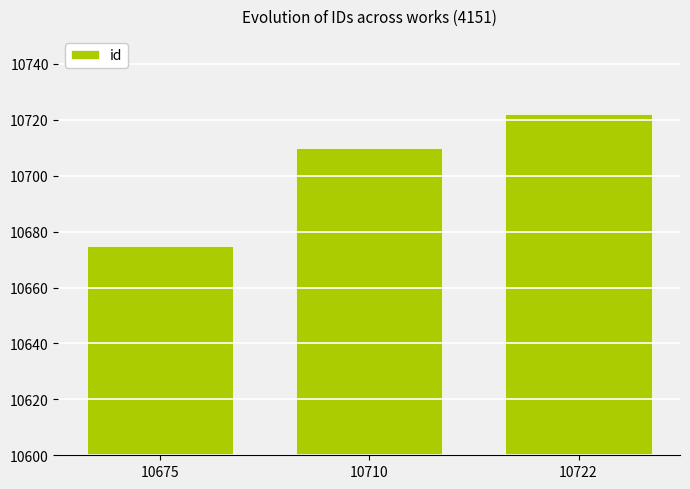

Are the bars grouped side by side (vs. stacked)?

No